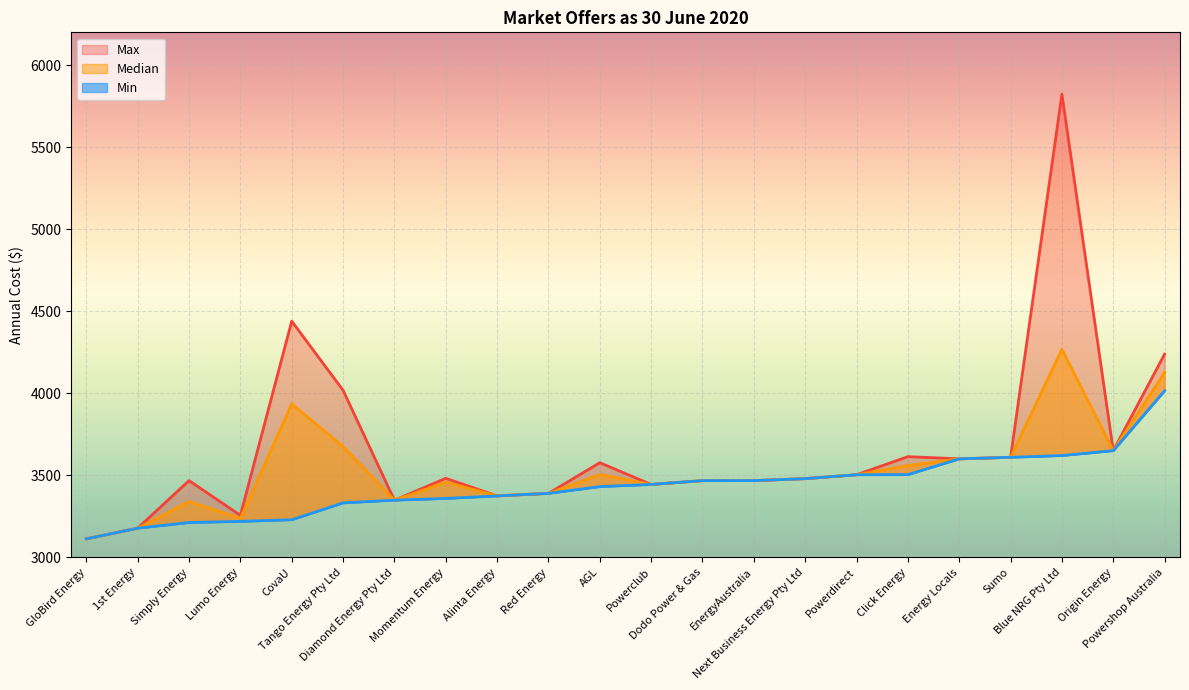

Where is the first local minimum for Median?

Lumo Energy